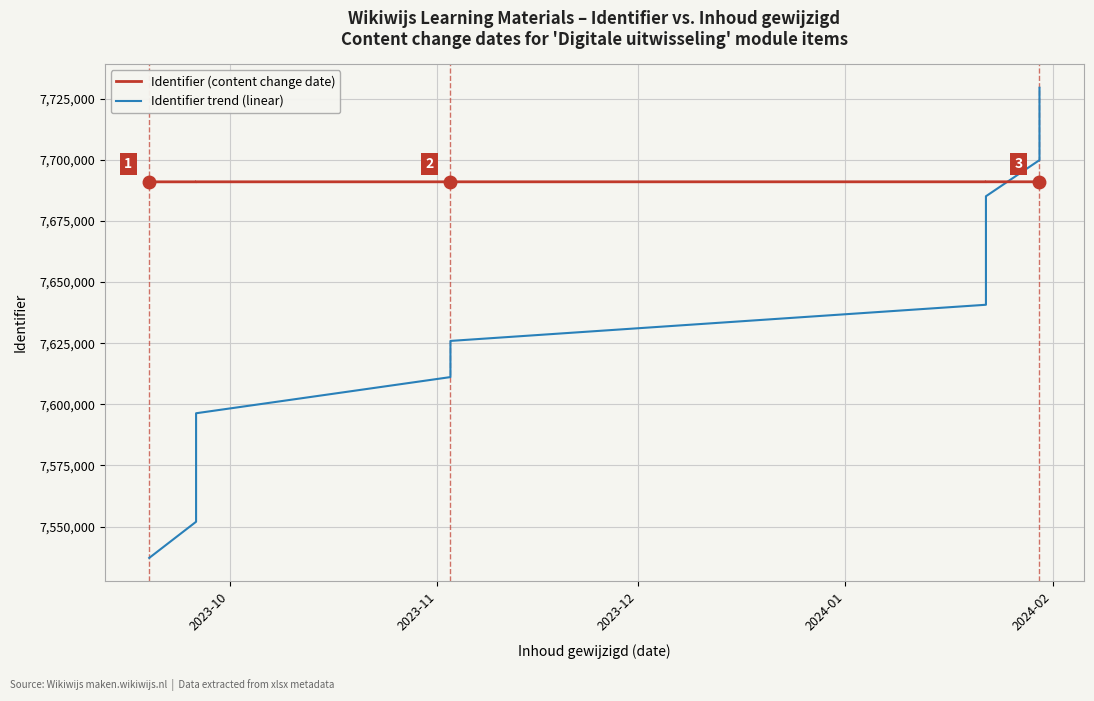

List the series in order of their overall mean, highest first.

Identifier (content change date), Identifier trend (linear)